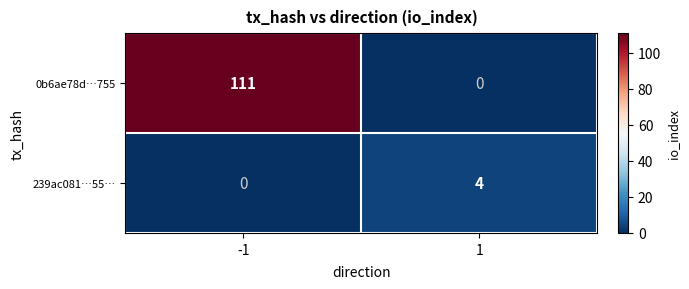

What is the sum of all 239ac081…55… values?

4